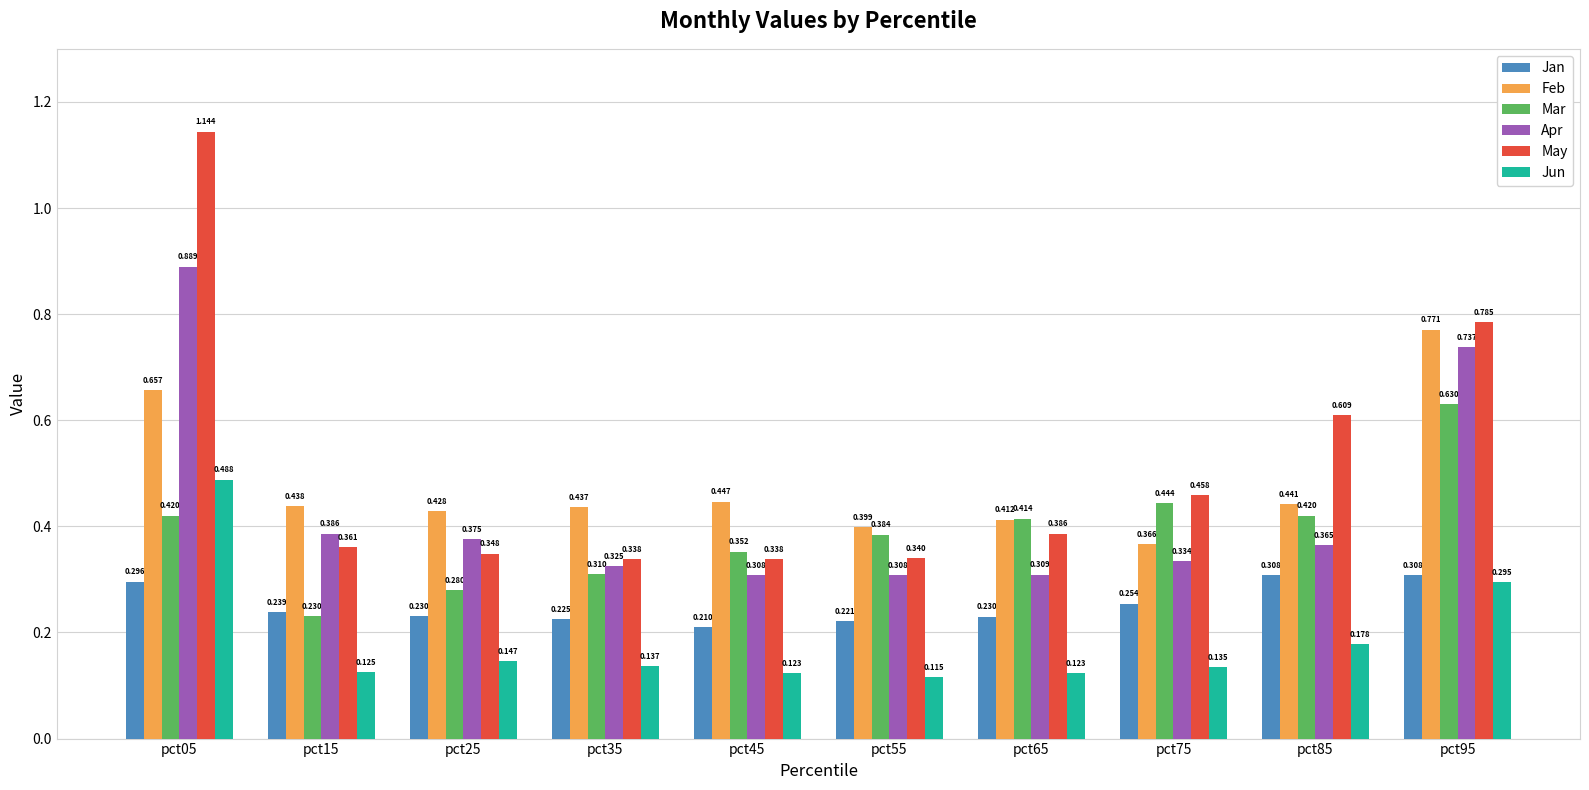

Which series has the largest total across all categories?

May